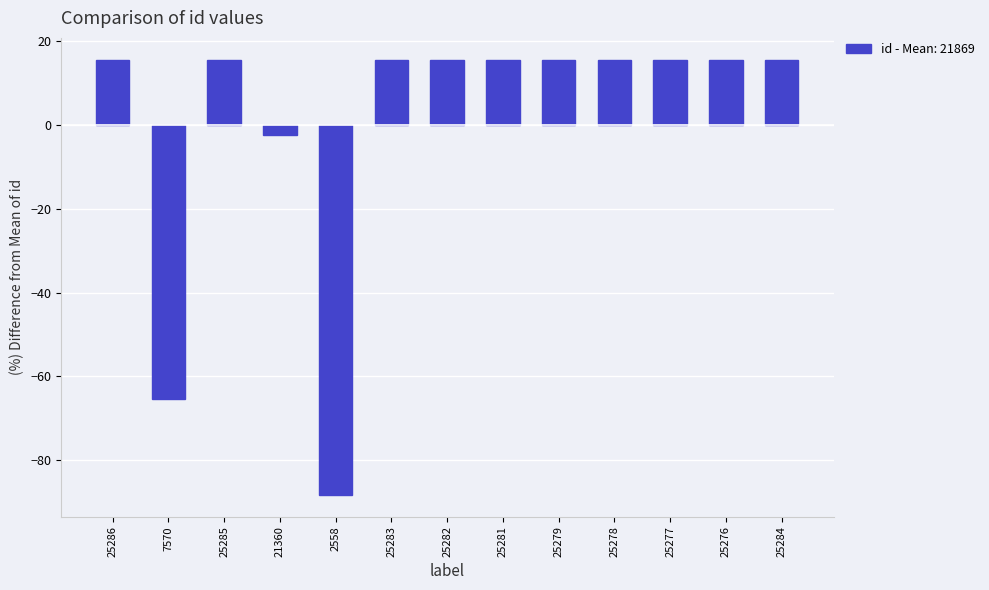

Does the chart contain any negative values?

Yes